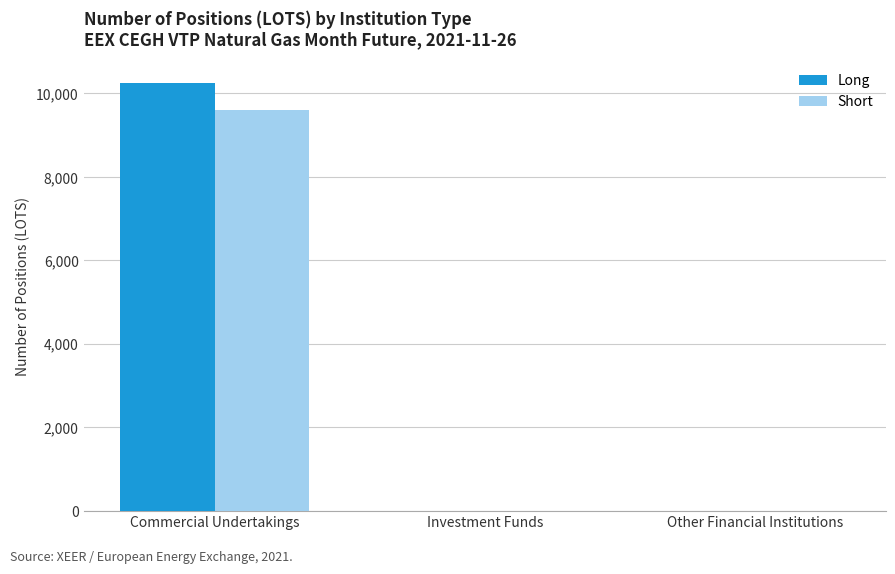

True or false: Short has a value of -5189.8 at Other Financial Institutions.

False